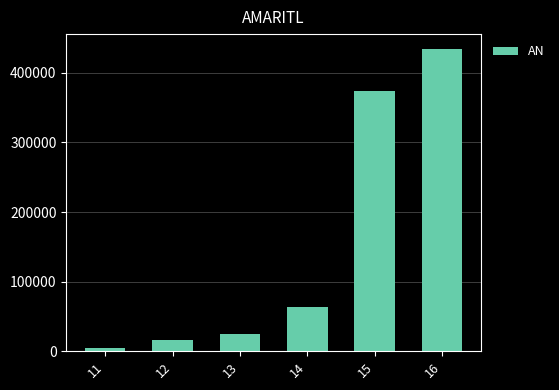

Which label corresponds to the largest value in the chart?

16